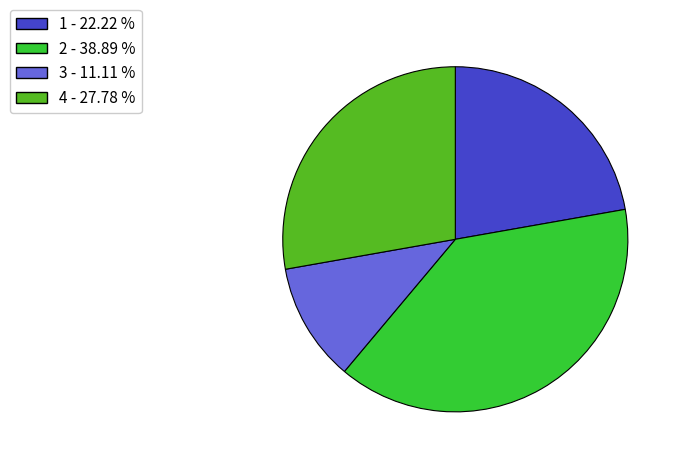

Is there any slice that represents more than half of the pie?

No